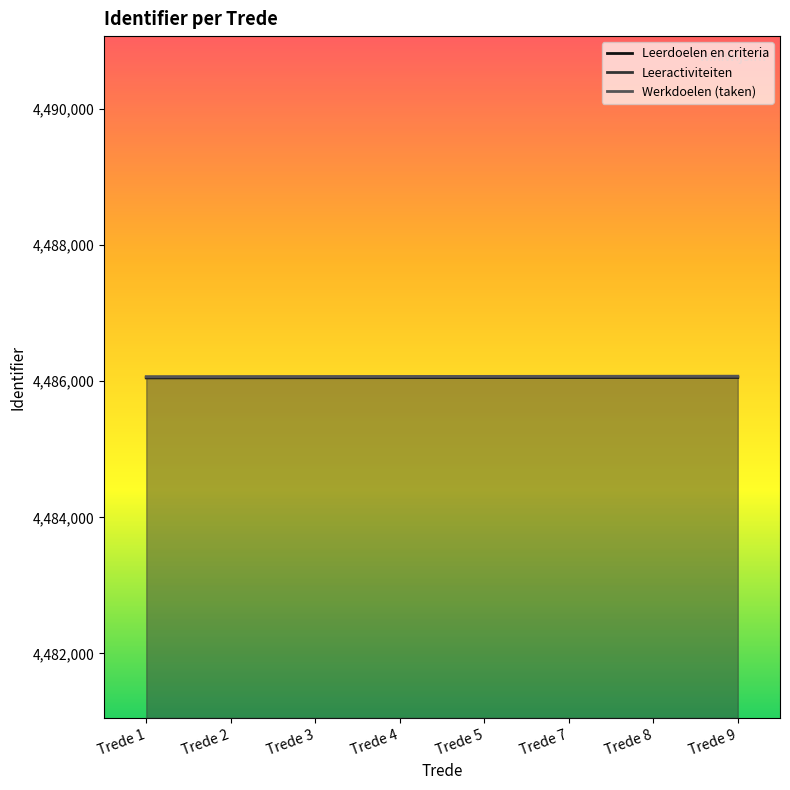

What is the difference between the Leerdoelen en criteria values at Trede 9 and Trede 4?

4